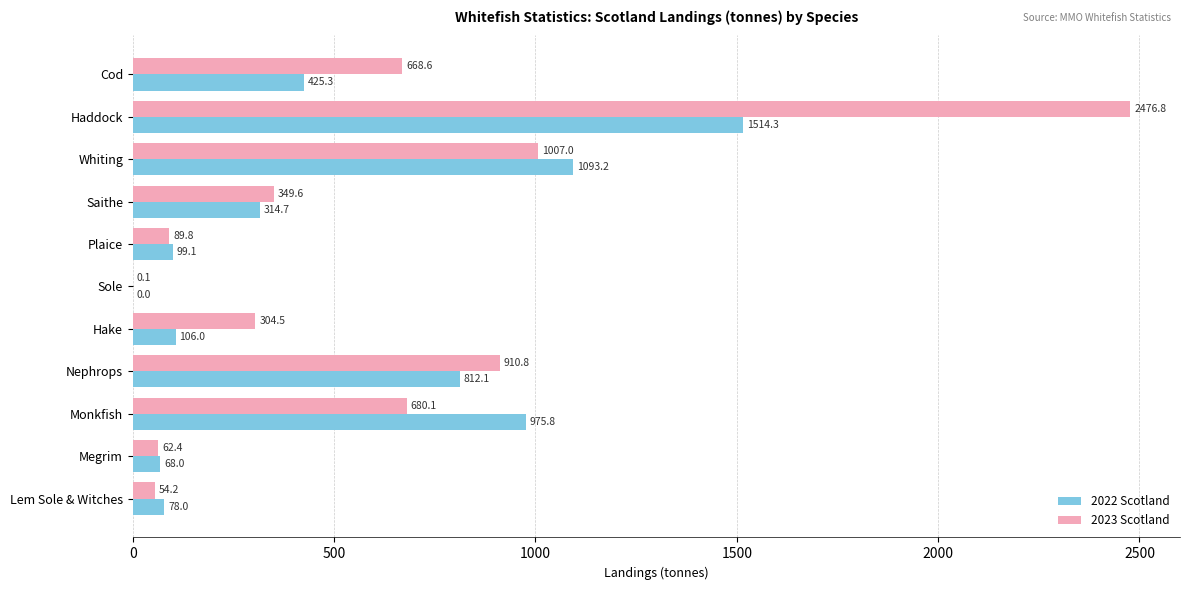

What is the sum of the 2022 Scotland values at Sole and Haddock?

1514.3